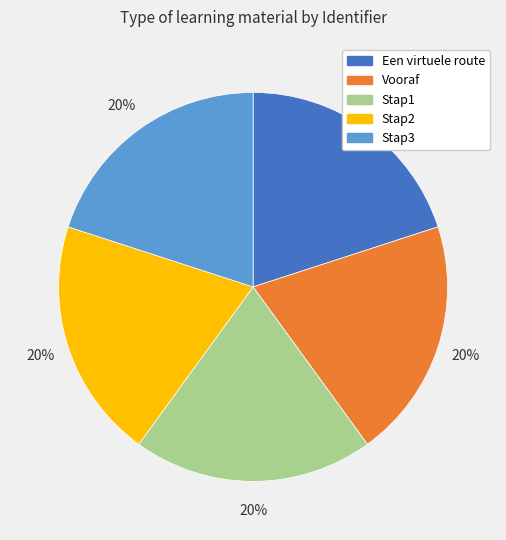

To the nearest percent, what is the combined percentage of Een virtuele route and Stap2?

40%